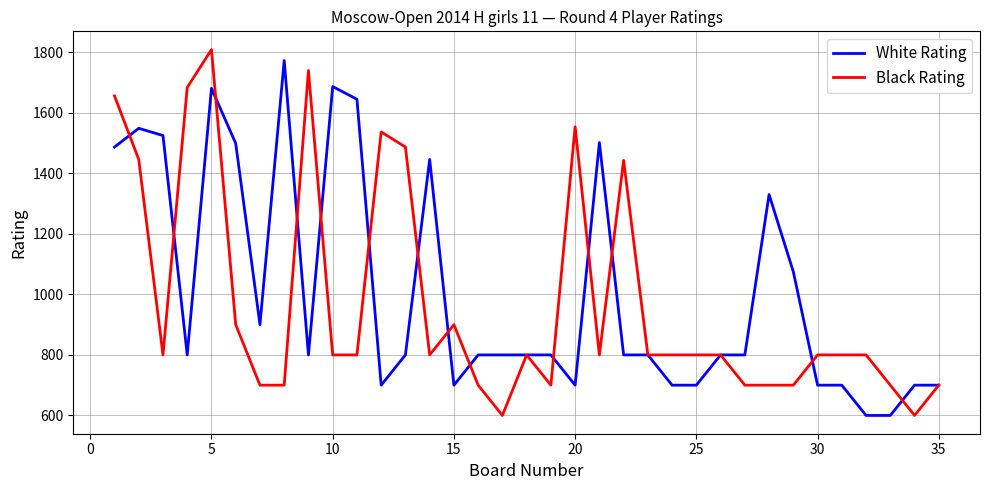

What is the lowest value of the Black Rating series?

600